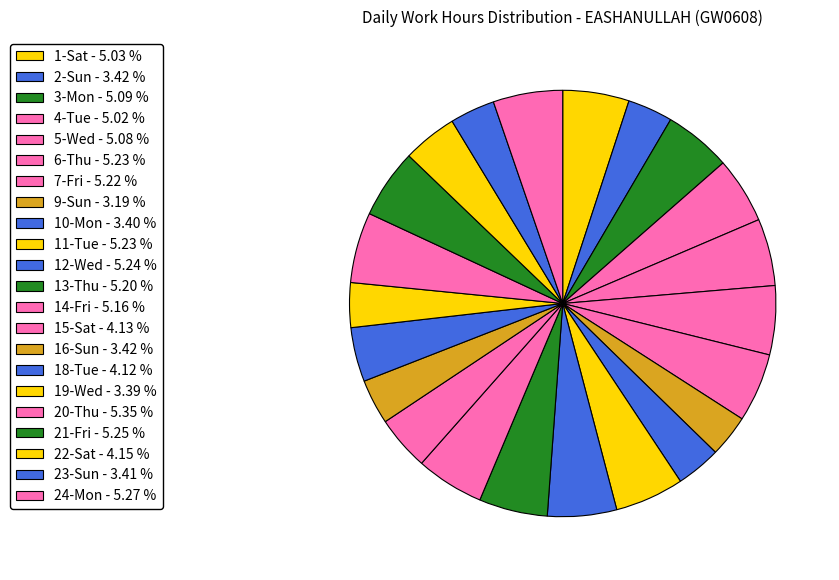

How many slices are in this pie chart?

22